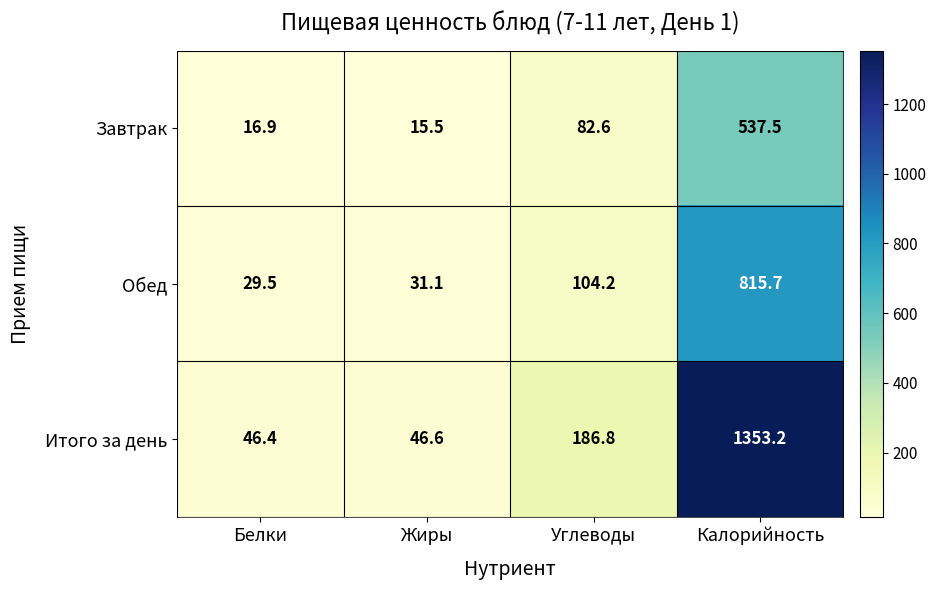

At Жиры, list the series in order from largest to smallest.

Итого за день, Обед, Завтрак